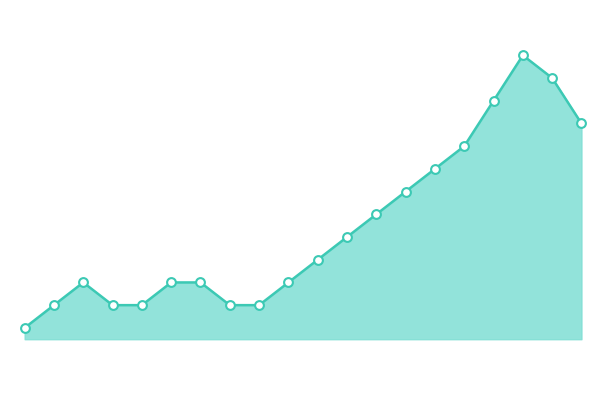

Is this an area chart (filled region under the line)?

Yes